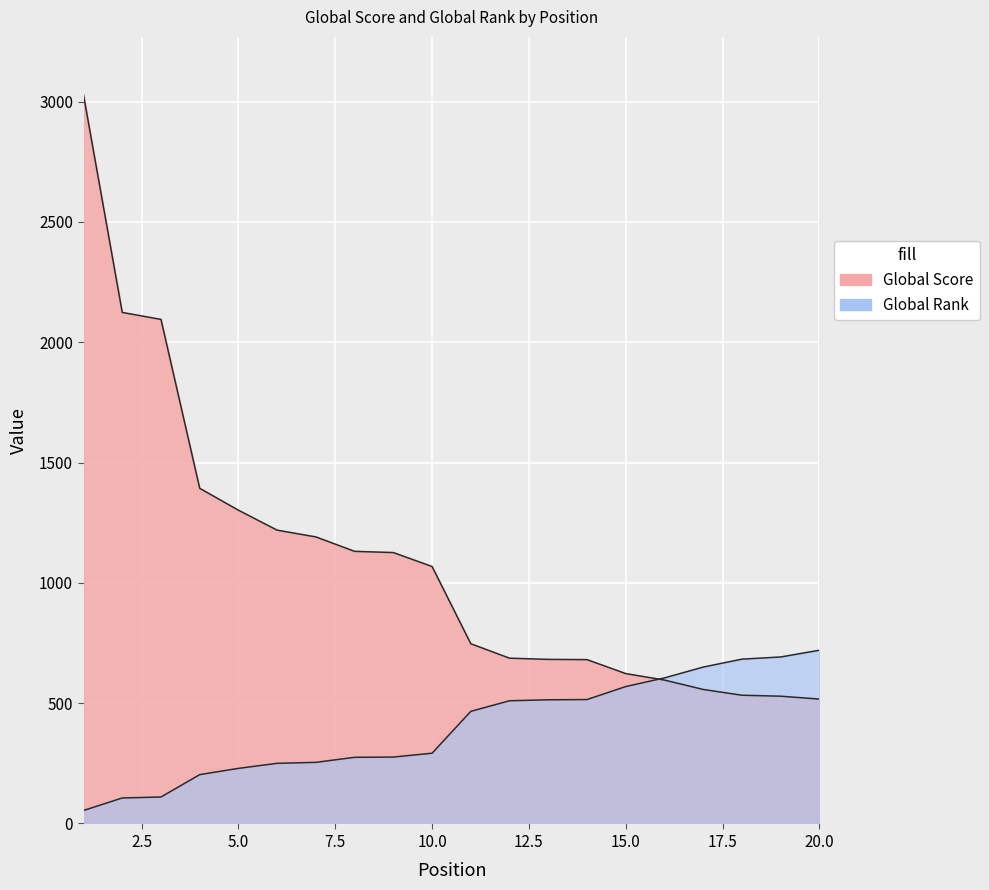

What is the difference between the highest and lowest values at 15?

54